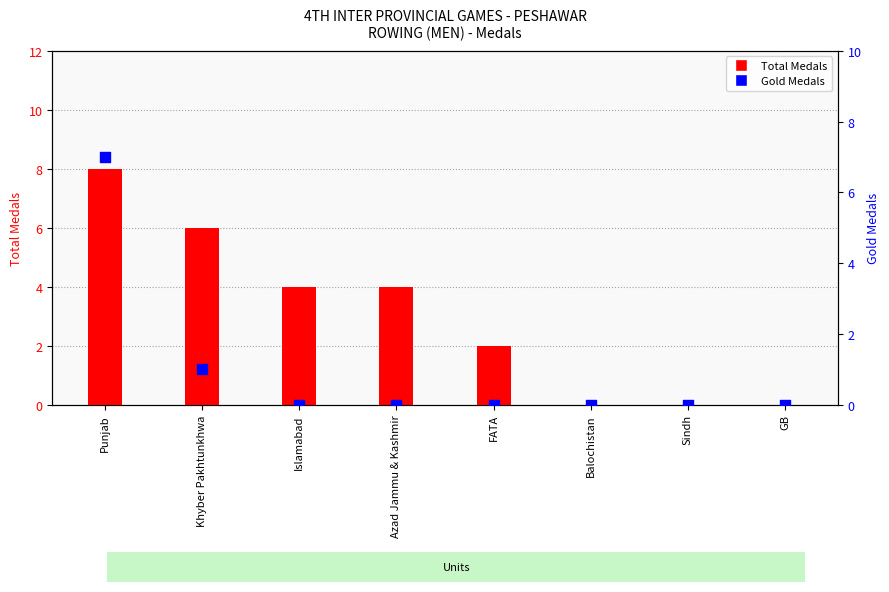

Which series contains the lowest Y value?

Total Medals